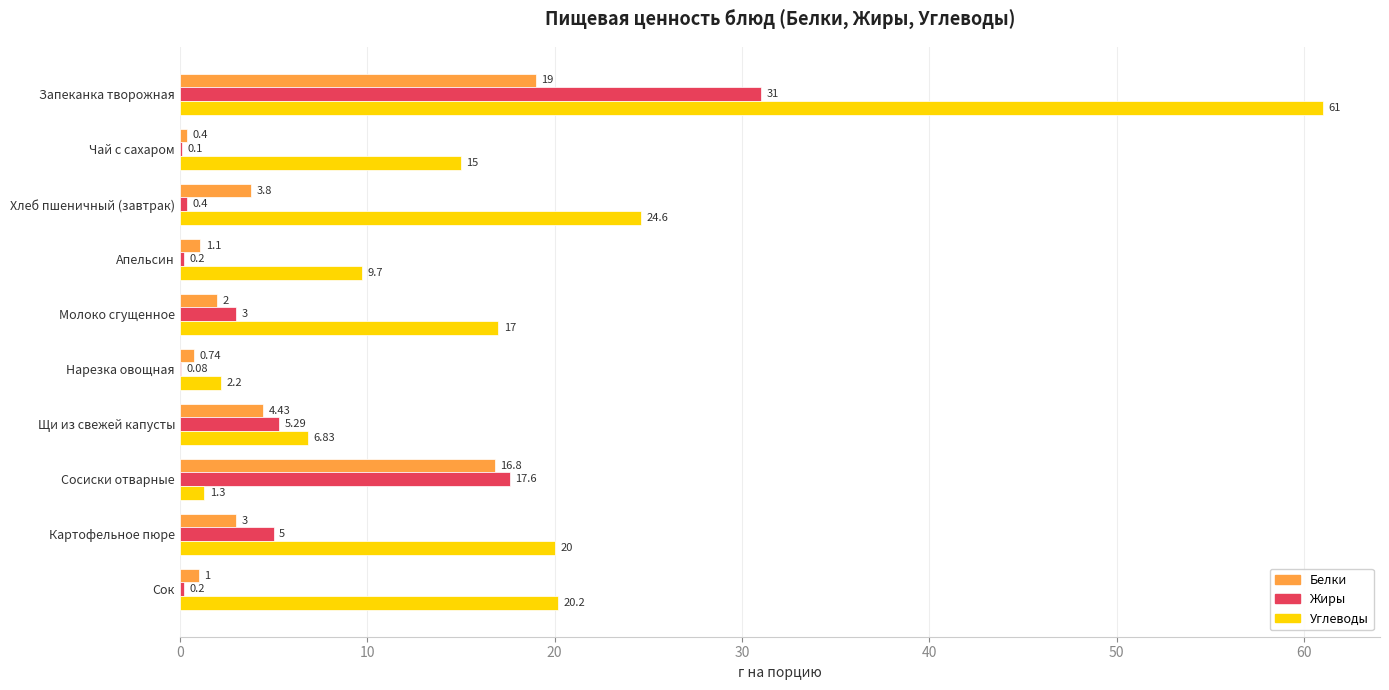

Which series has the largest total across all categories?

Углеводы